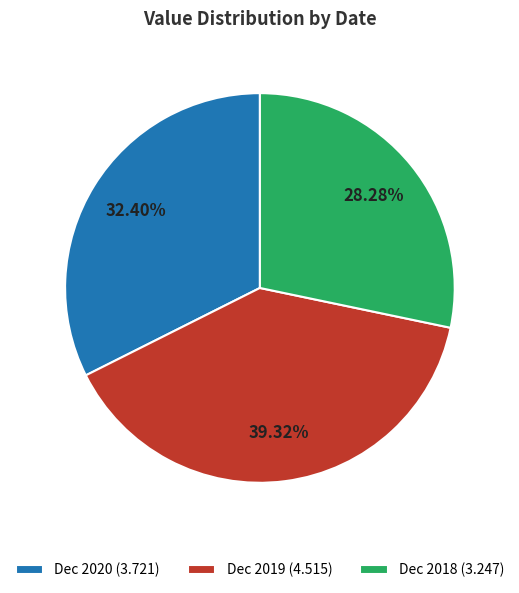

Count the number of slices in the pie.

3